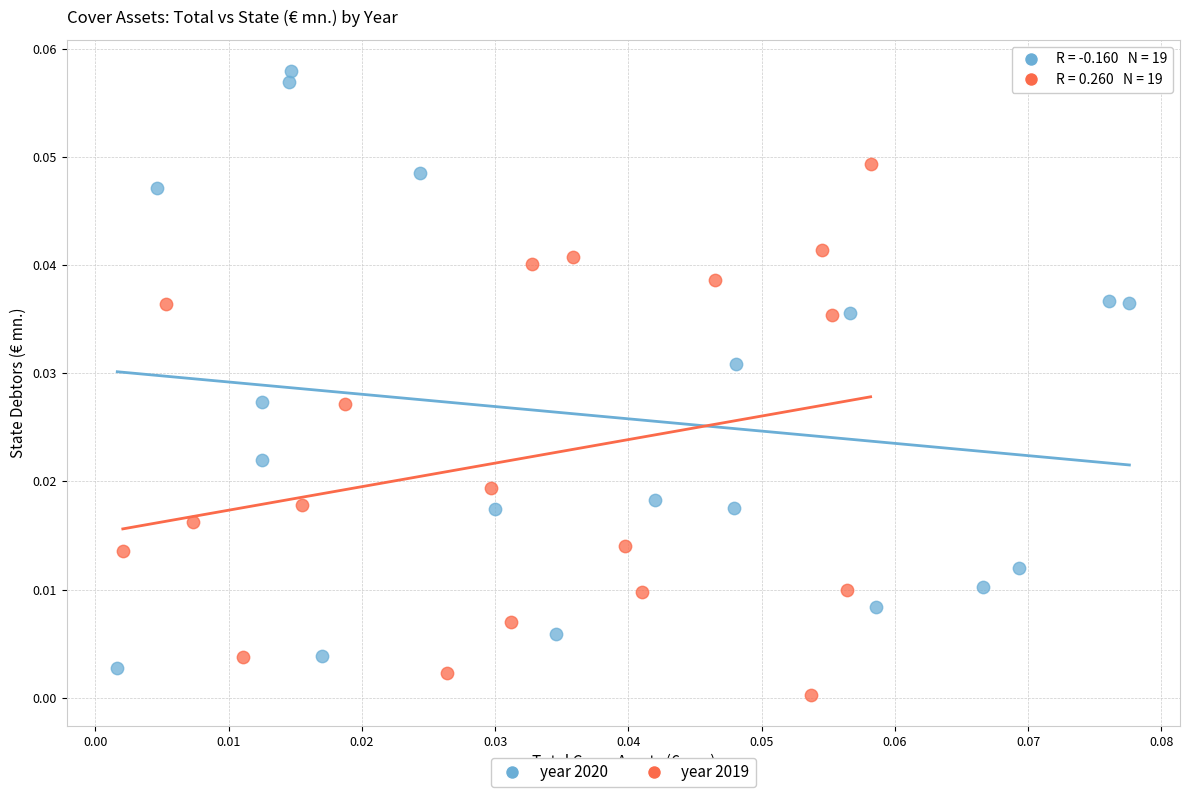

Which series has the largest Y range (max minus min)?

year 2020